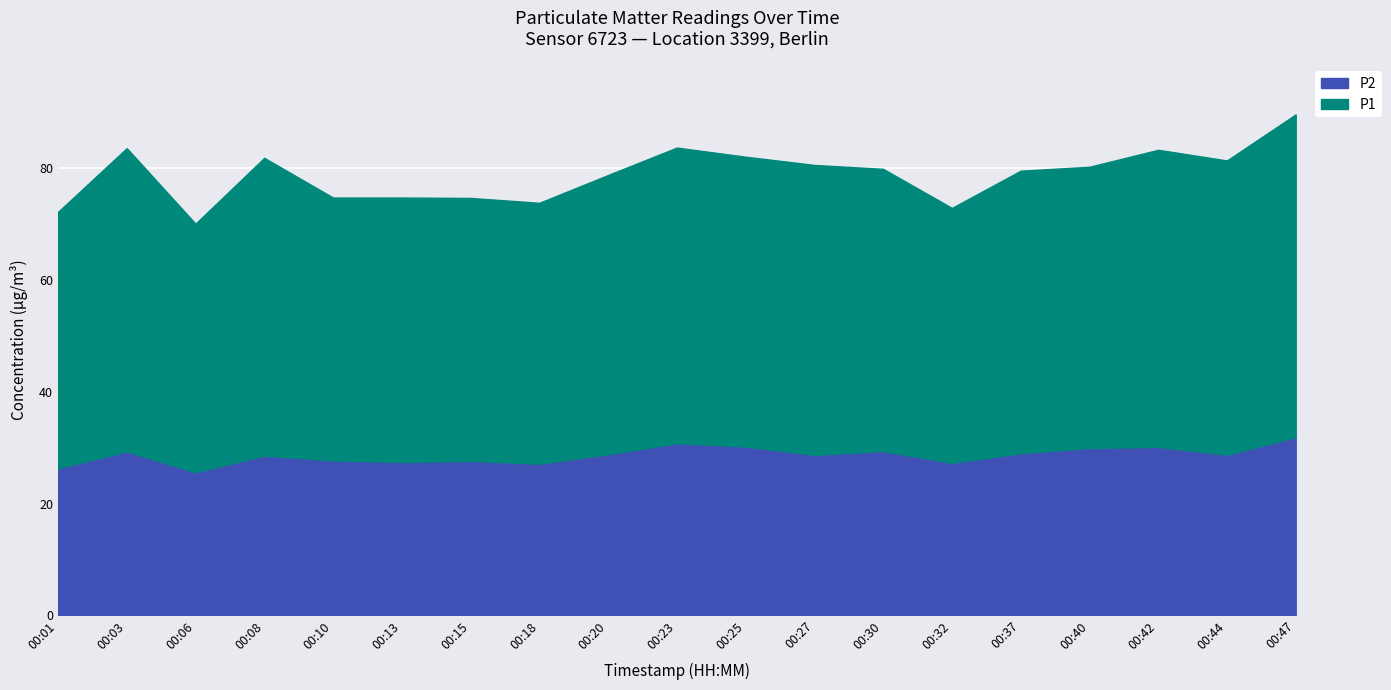

What is the difference between the P2 values at 00:08 and 00:23?

2.2